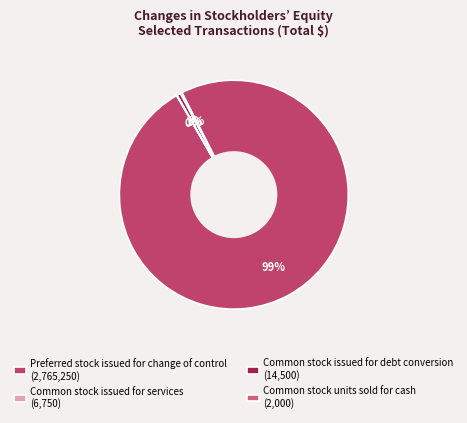

What is the ratio of the value at Common stock issued for services to the value at Common stock units sold for cash?

3.4